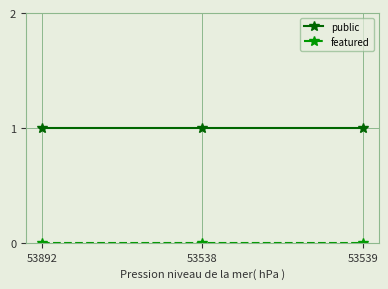

What is the label of the 2nd point from the right?

53538